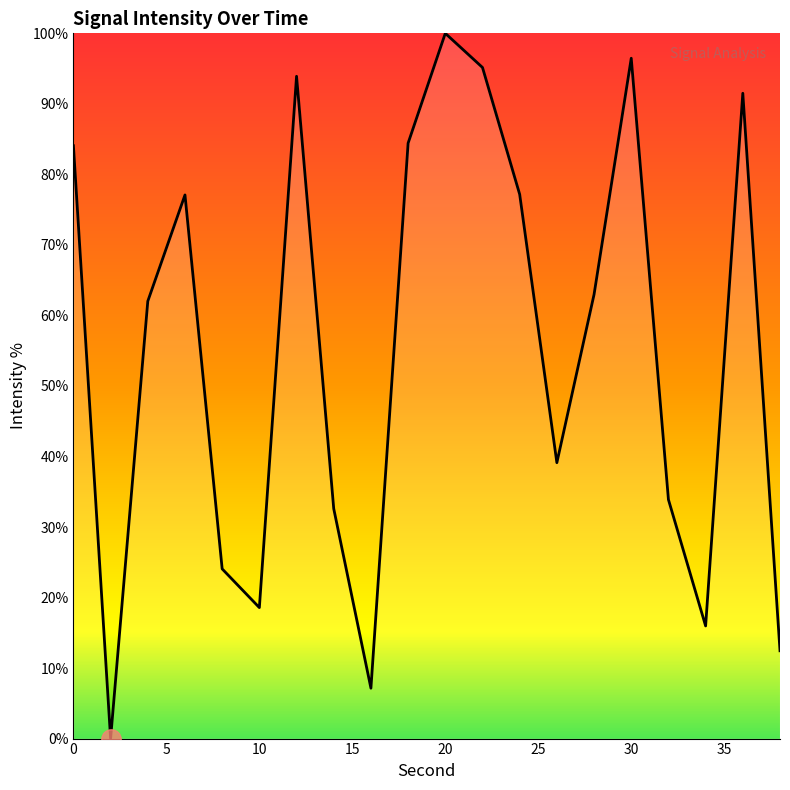

What is the difference between the maximum and minimum values?

100.0